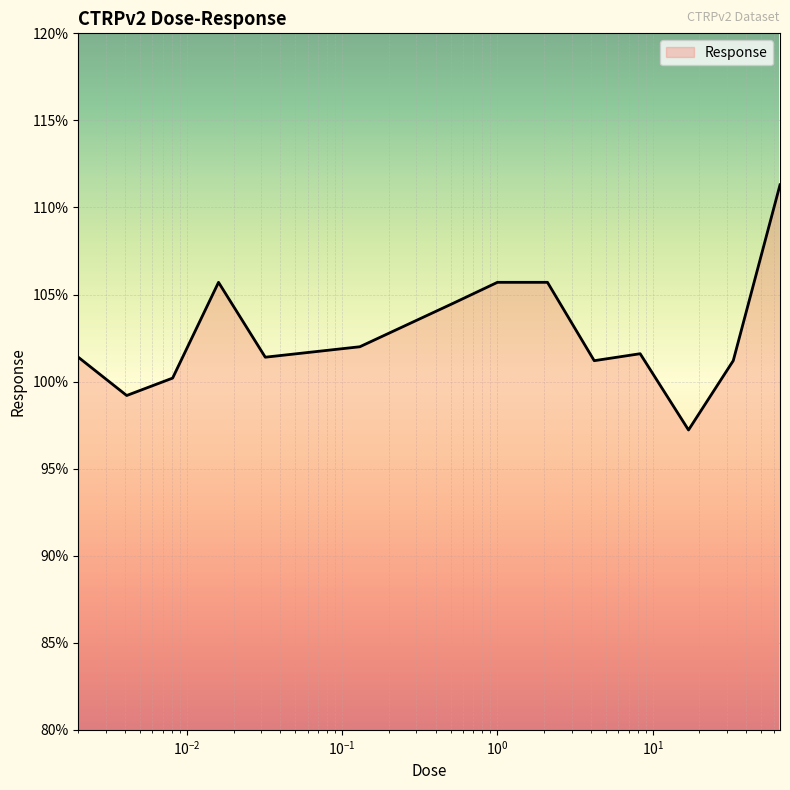

What is the difference between the maximum and minimum values?

14.1